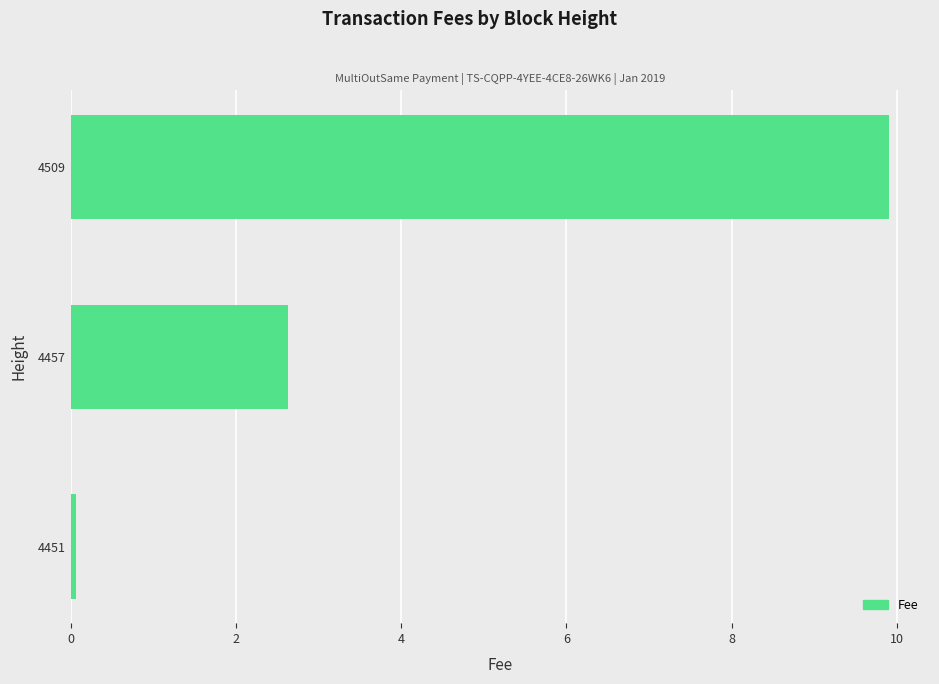

True or false: the data shows 1.1 at 4457.

False